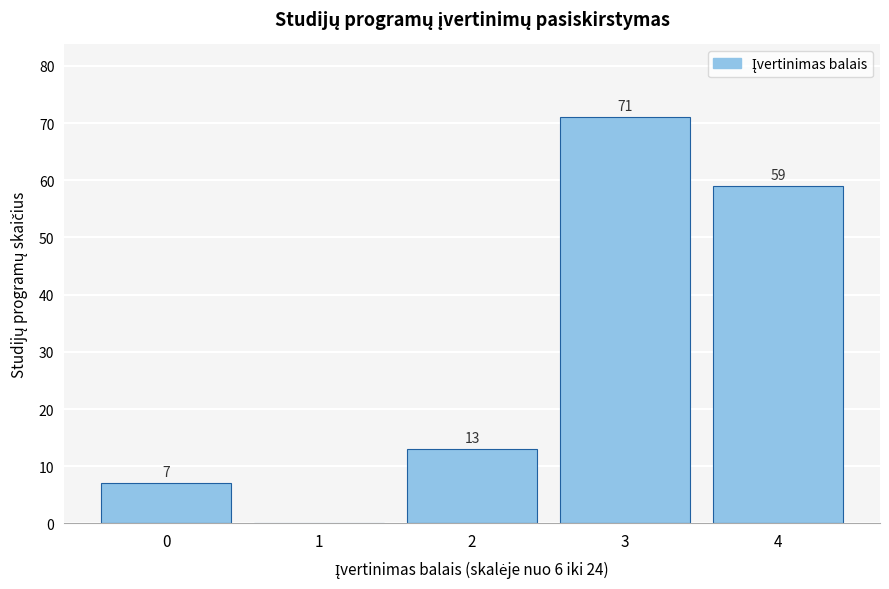

The value at 3 is 113. True or false?

False